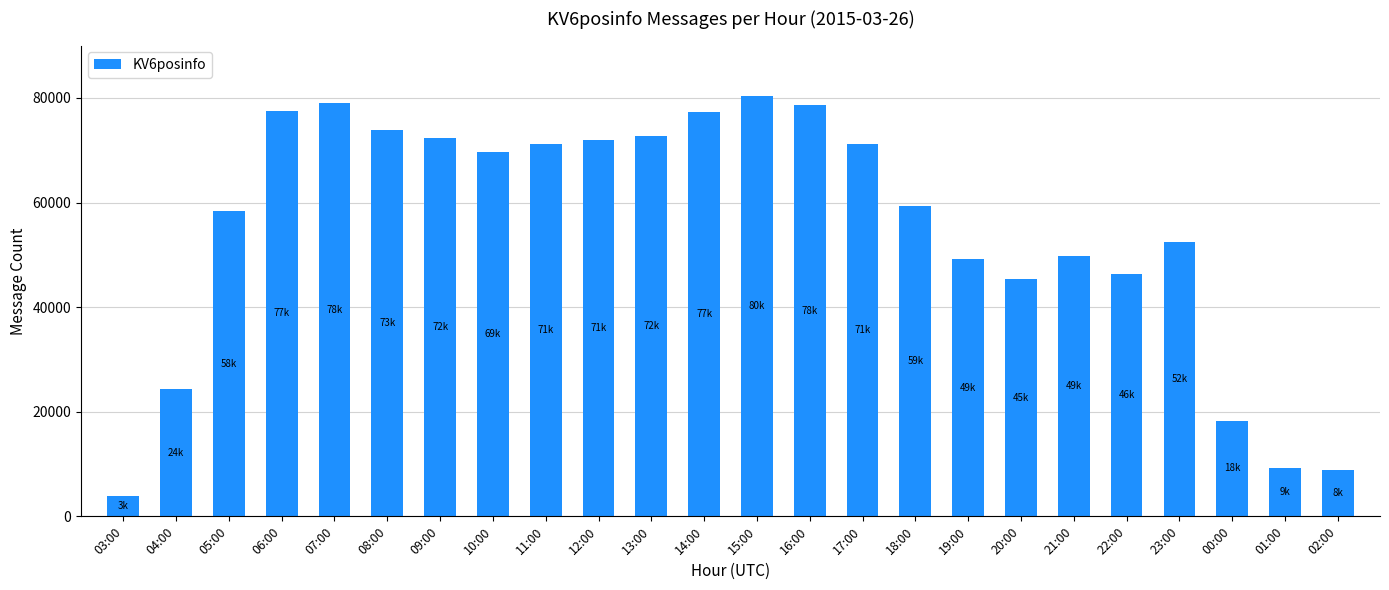

What is the change in value from 07:00 to 12:00?

-7078